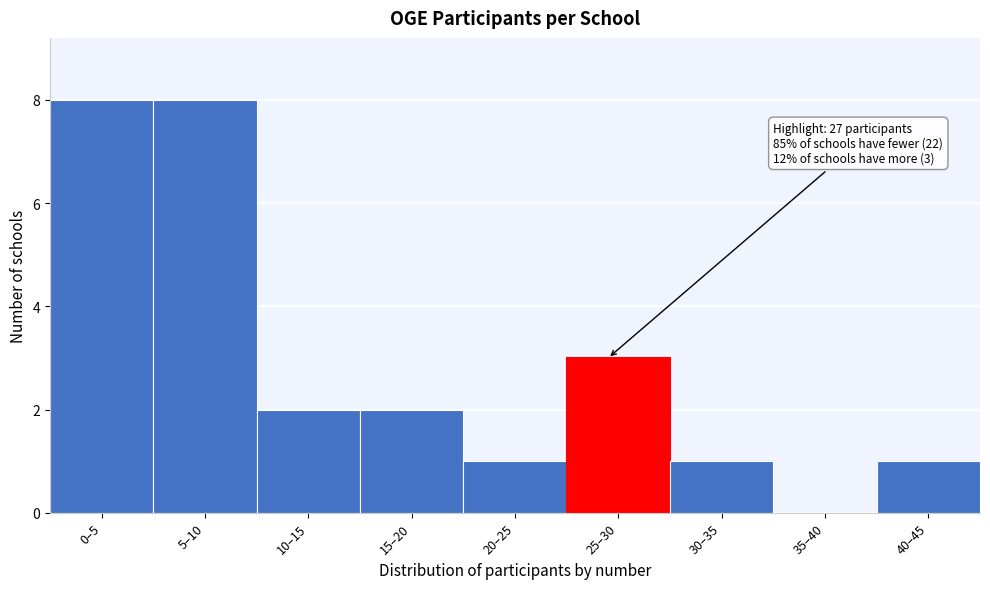

Reading left to right, extract all data points from this chart.

0–5=8	5–10=8	10–15=2	15–20=2	20–25=1	25–30=3	30–35=1	35–40=0	40–45=1